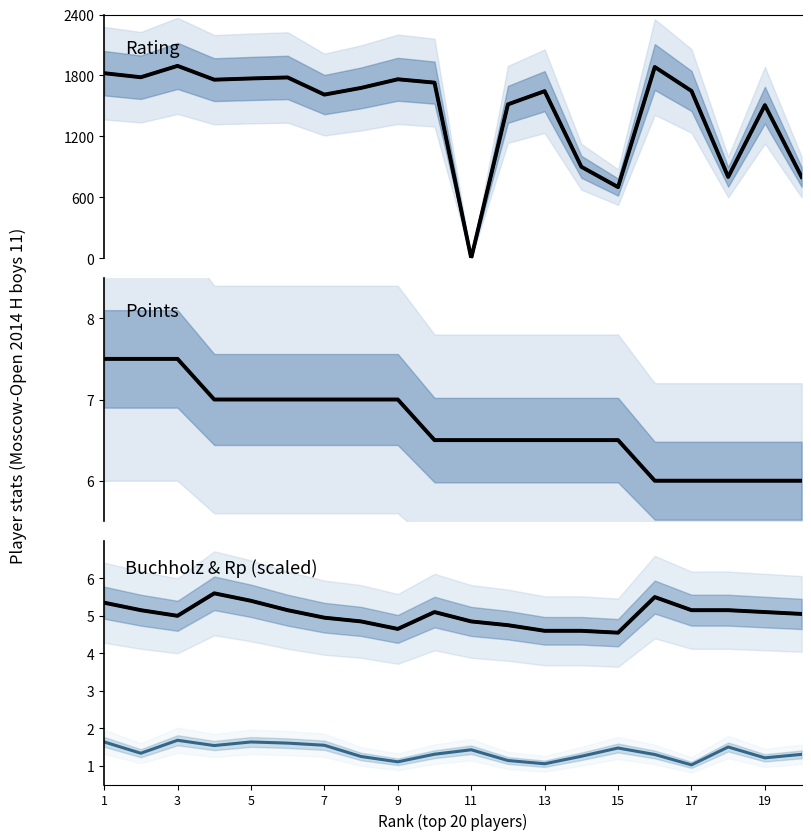

What is the value of the Buchholz point at the 6th from the left?

5.2